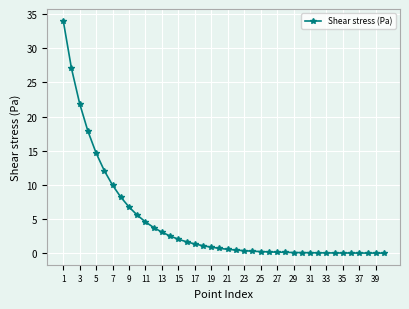

How many lines are shown in the chart?

1